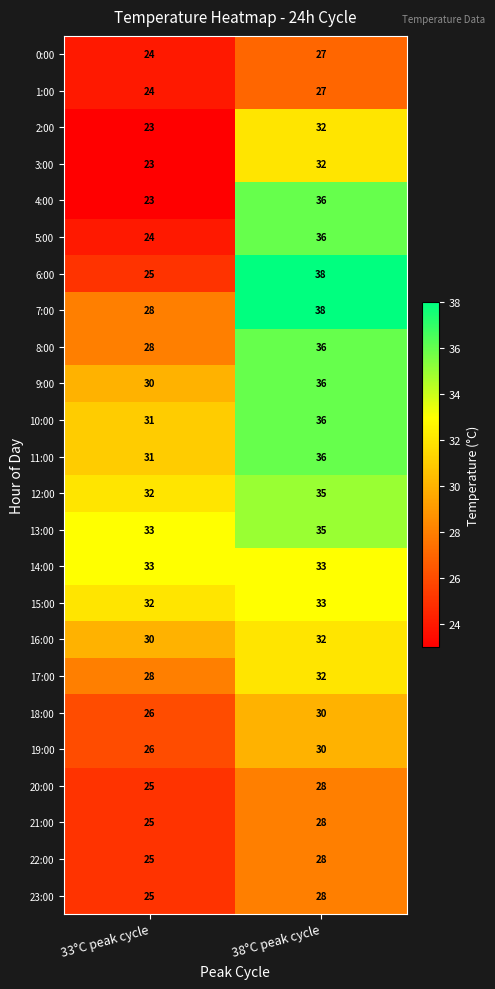

What is the maximum value shown in the chart?

38